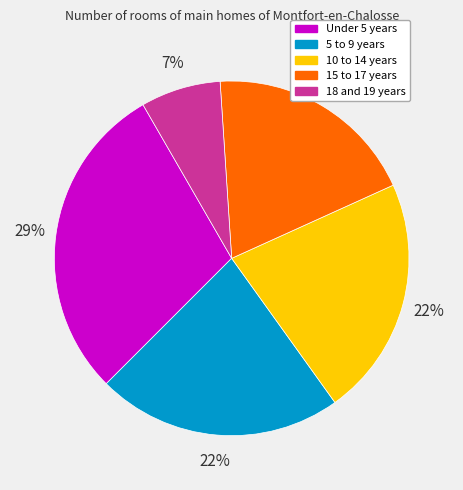

How many segments does this pie chart have?

5